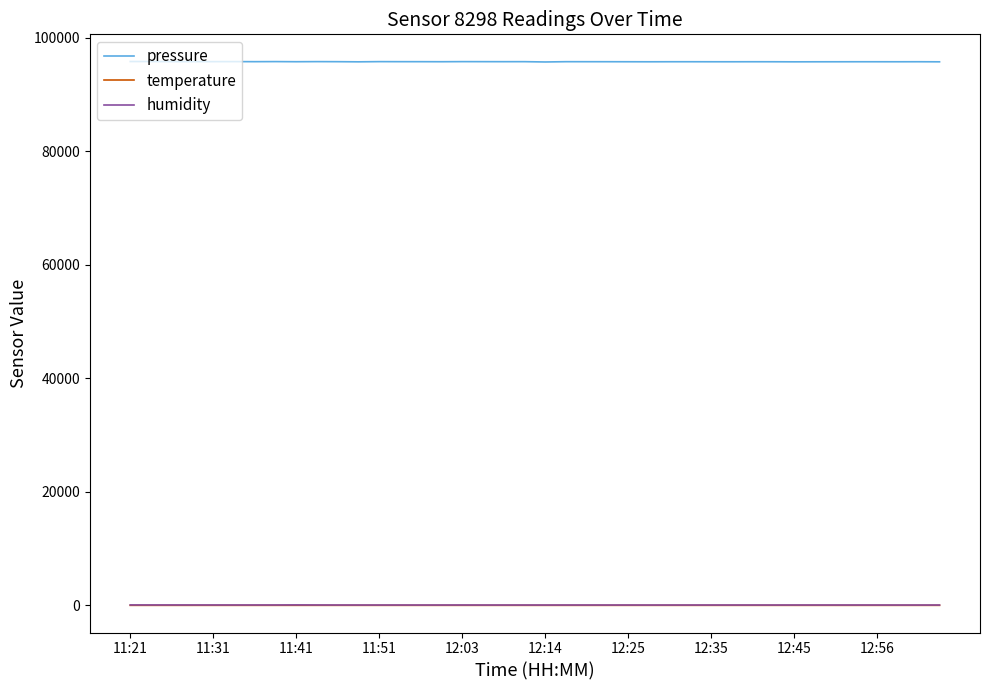

Which series has the widest spread of values?

pressure